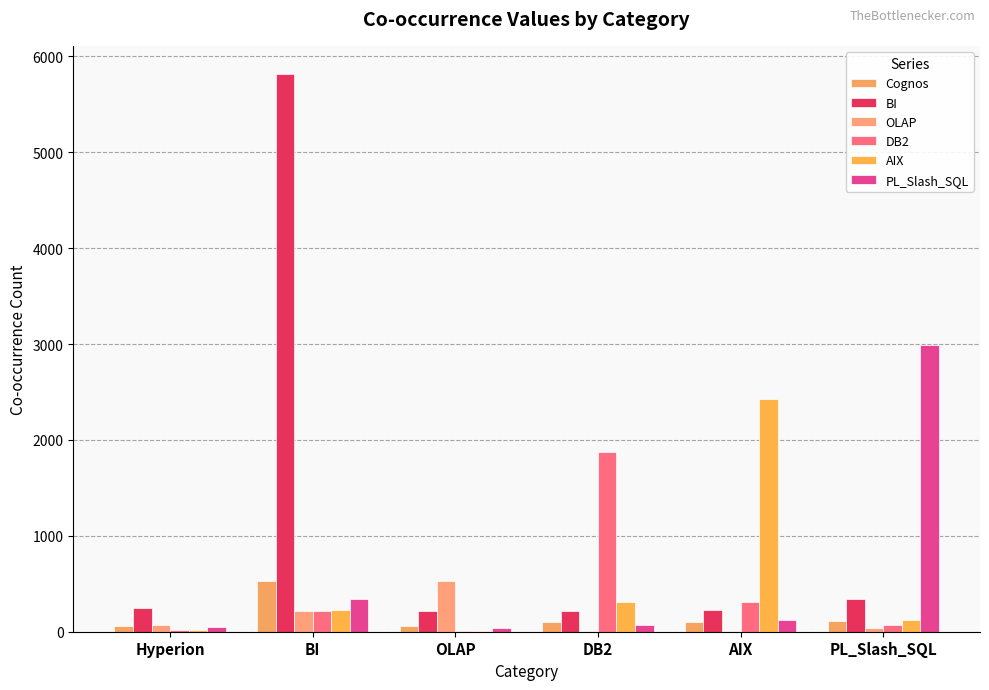

Which series has the largest range (max minus min)?

BI